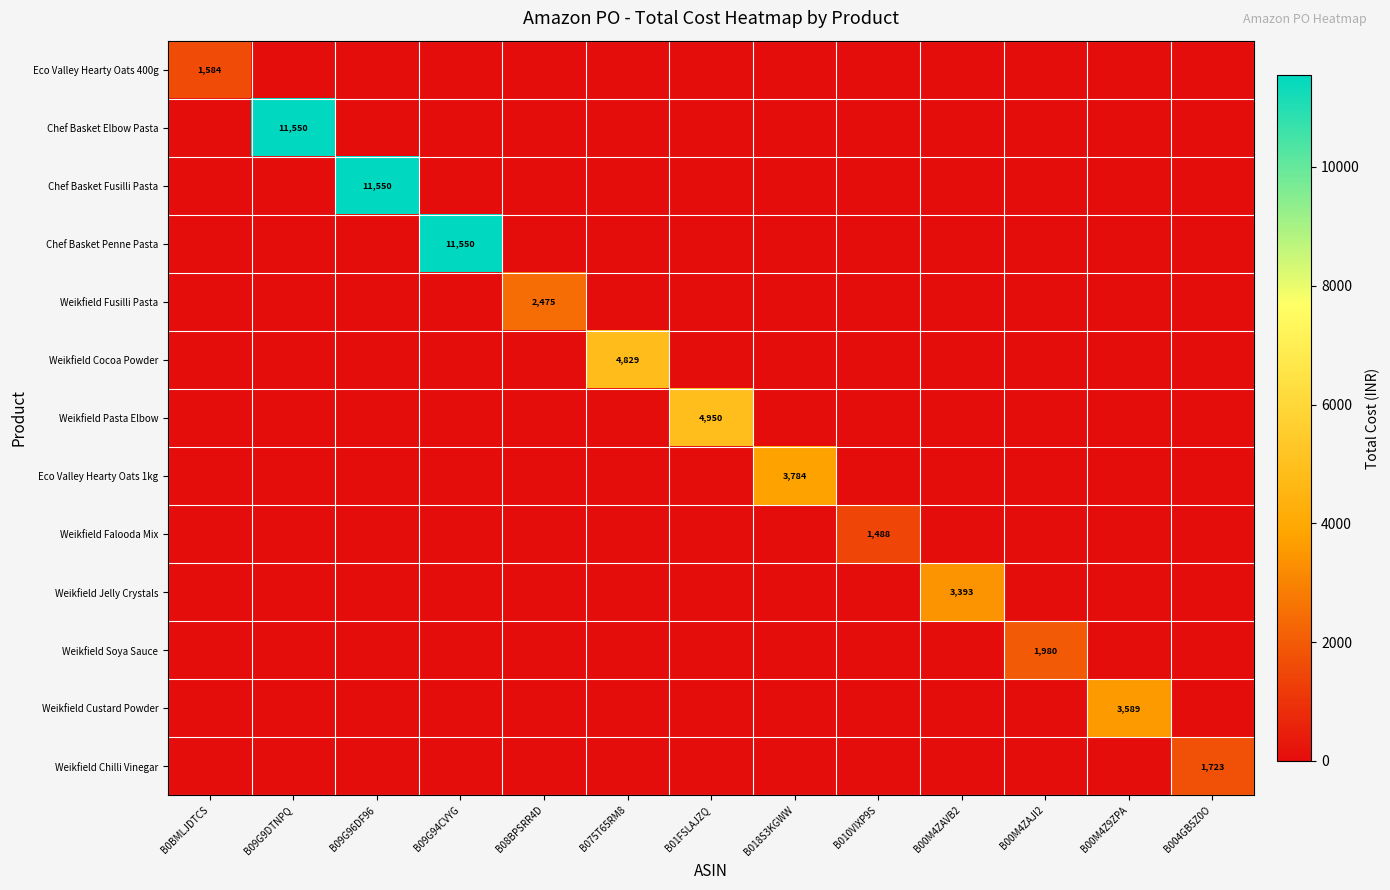

At which category does the chart reach its peak across all series?

B09G9DTNPQ